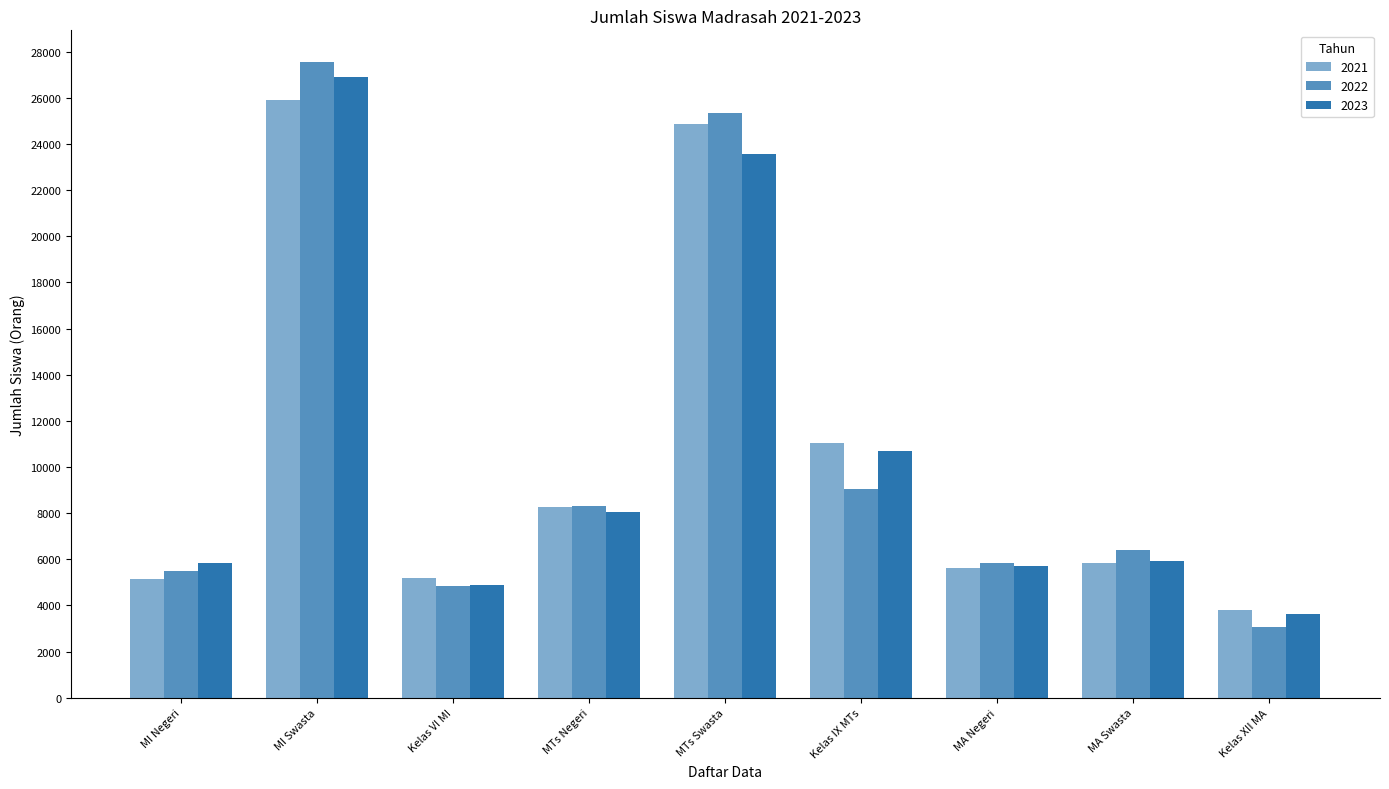

What is the minimum value for 2023?

3635